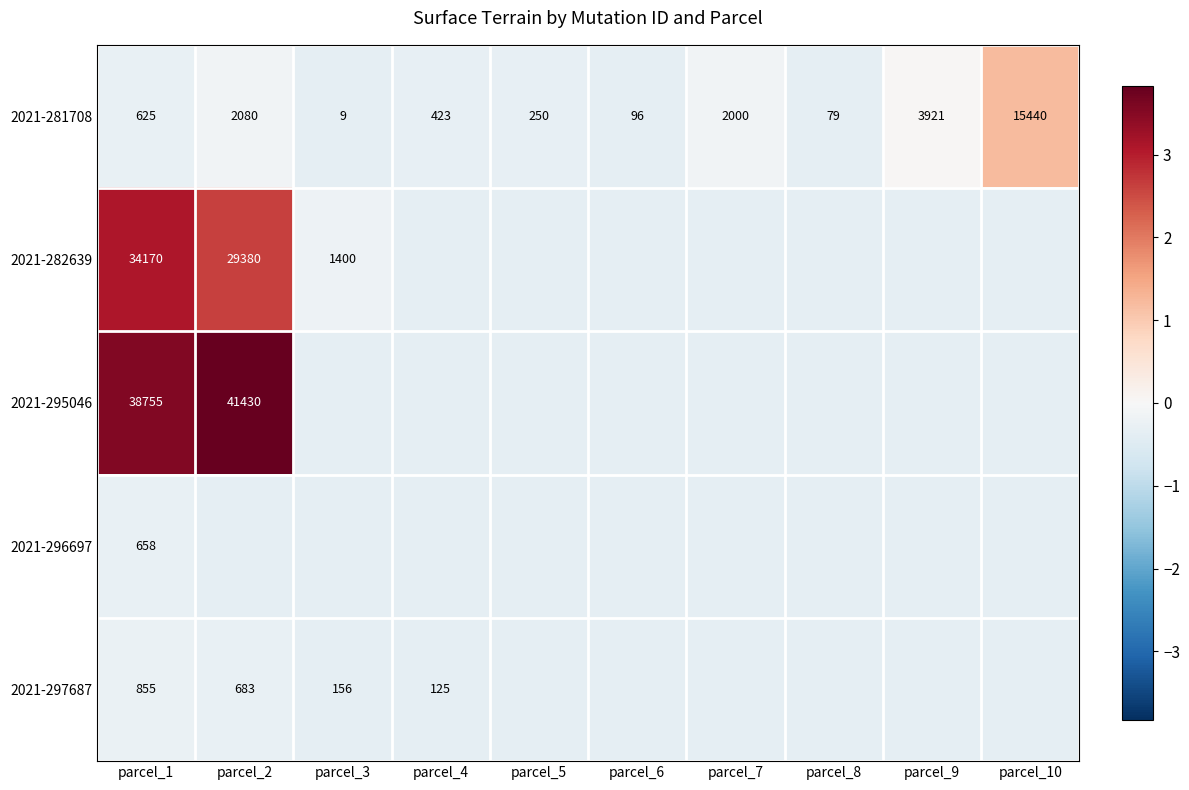

Is the value of 2021-295046 at parcel_1 greater than the value of 2021-296697 at parcel_1?

Yes